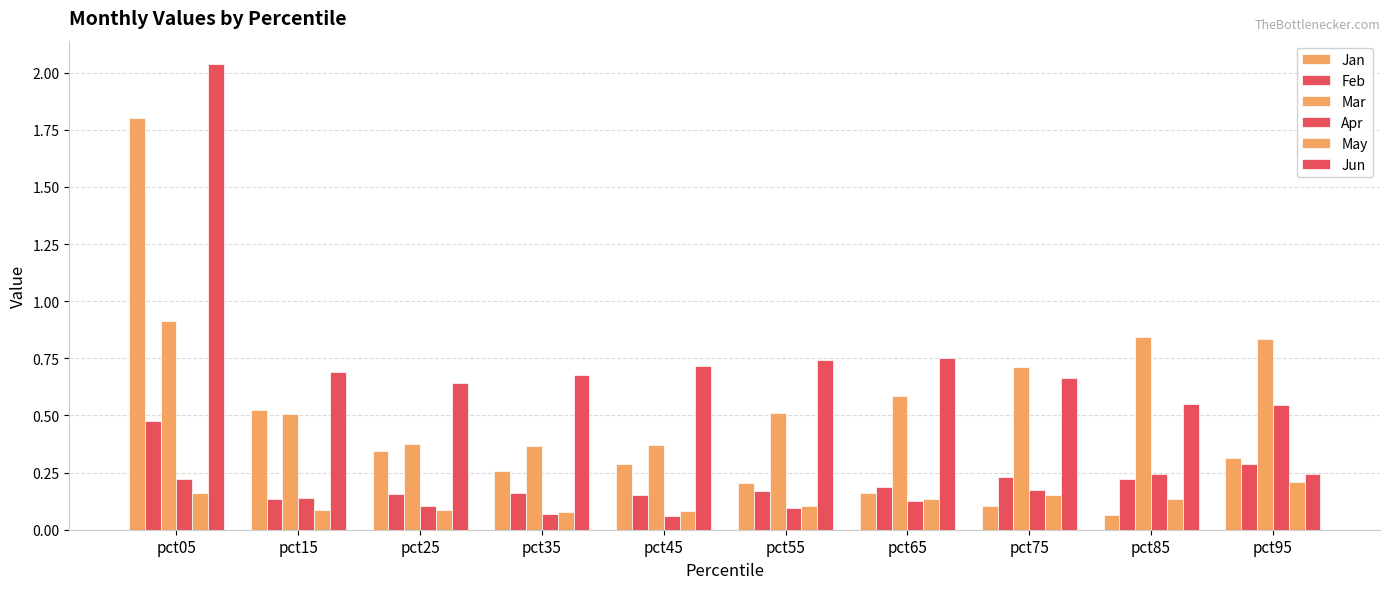

Between pct45 and pct35, which is larger?

pct45